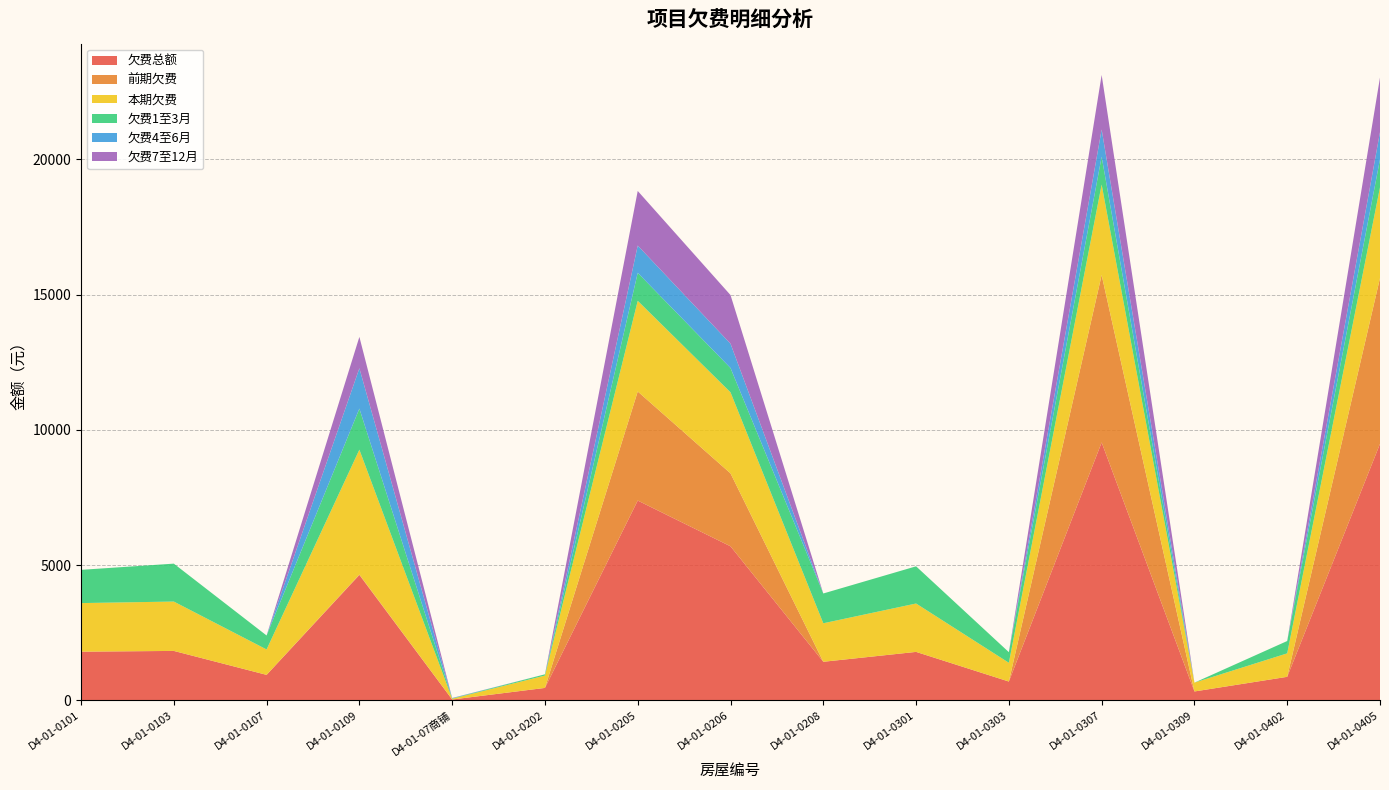

Reading right to left, what are all the values shown in this chart?

欠费总额: 9481.9	867.3	325.9	9533.1	692.8	1788.8	1423.5	5693.0	7384.5	456.8	28.4	4632.6	939.4	1825.0	1796.7
前期欠费: 6130.1	0.0	0.0	6190.6	0.0	0.0	0.0	2696.7	4032.7	0.0	0.0	17.6	0.0	0.0	0.0
本期欠费: 3351.8	867.3	325.9	3342.4	692.8	1788.8	1423.5	2996.3	3351.8	456.8	28.4	4614.9	939.4	1825.0	1796.7
欠费1至3月: 1035.3	456.8	0.0	1032.2	393.1	1374.9	1101.7	898.9	1035.3	46.4	12.5	1518.9	516.5	1402.0	1229.0
欠费4至6月: 1008.4	0.0	0.0	1005.1	0.0	0.0	0.0	898.9	1008.4	0.0	10.3	1491.8	0.0	0.0	0.0
欠费7至12月: 2018.2	0.0	0.0	2017.2	0.0	0.0	0.0	1797.8	2018.2	0.0	5.6	1160.0	0.0	0.0	0.0